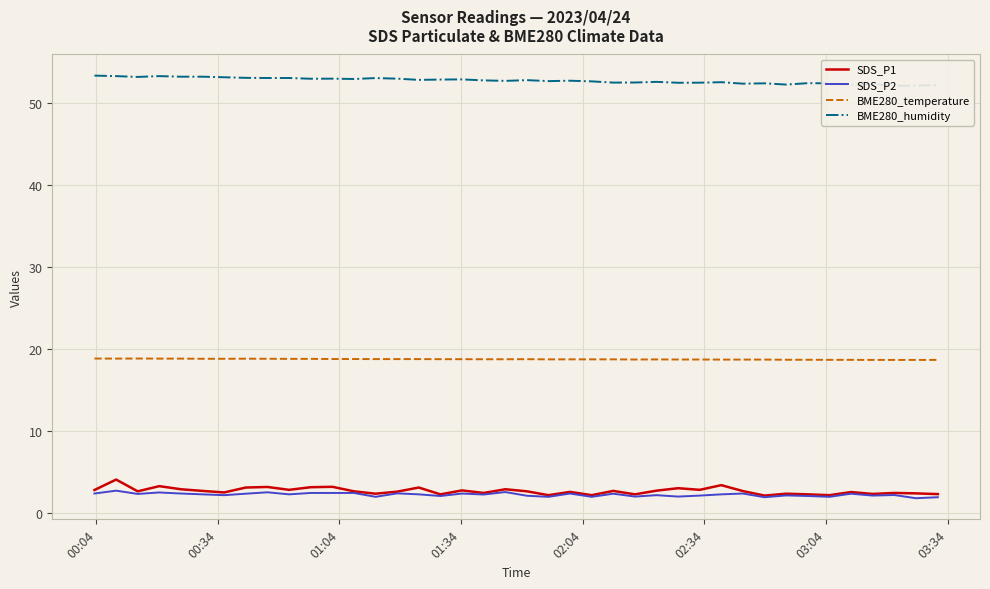

What is the maximum value for SDS_P2?

2.8